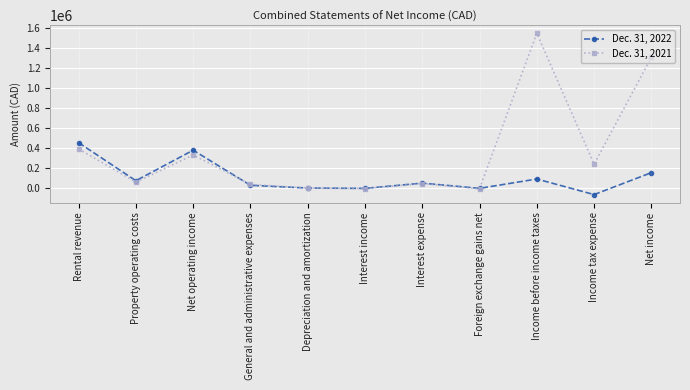

True or false: Dec. 31, 2021 and Dec. 31, 2022 intersect in this chart.

True